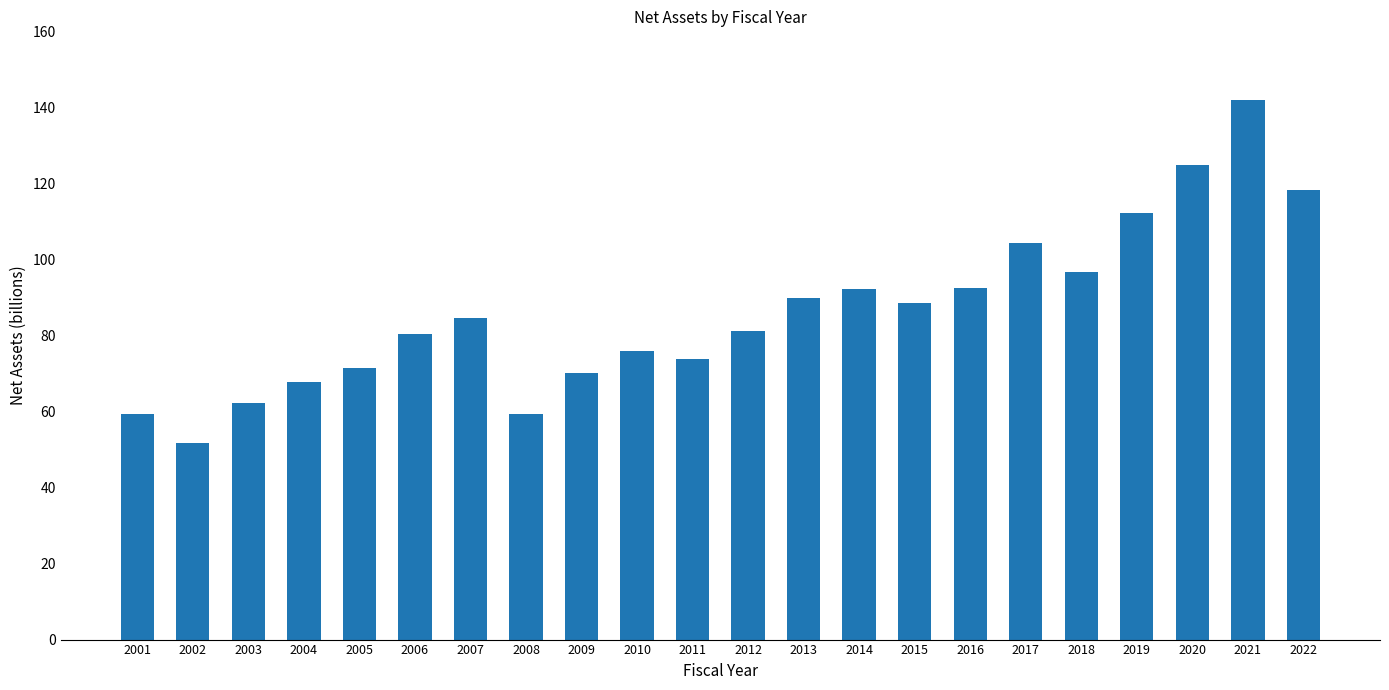

The value at 2018 is 65.5. True or false?

False